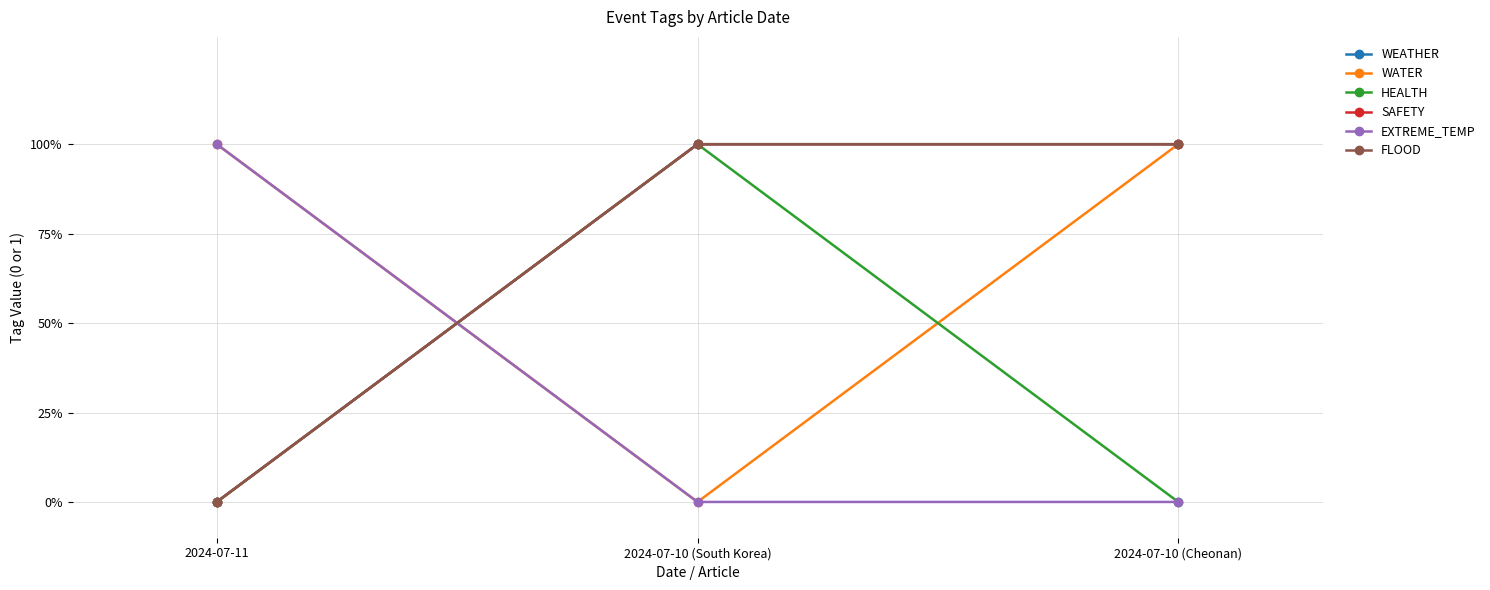

Is it true that FLOOD equals 0 at 2024-07-11?

True